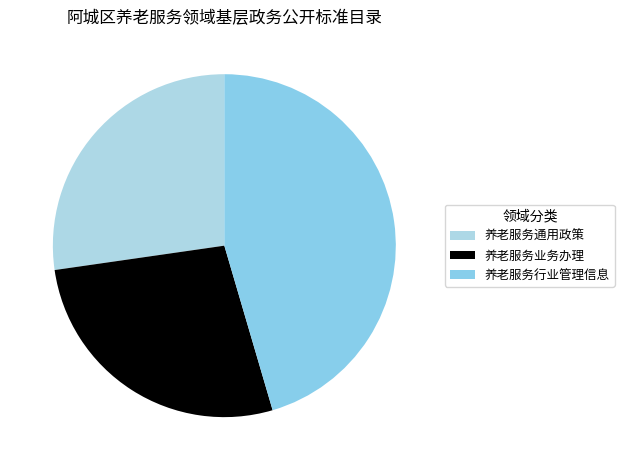

Which slice is the largest?

养老服务行业管理信息